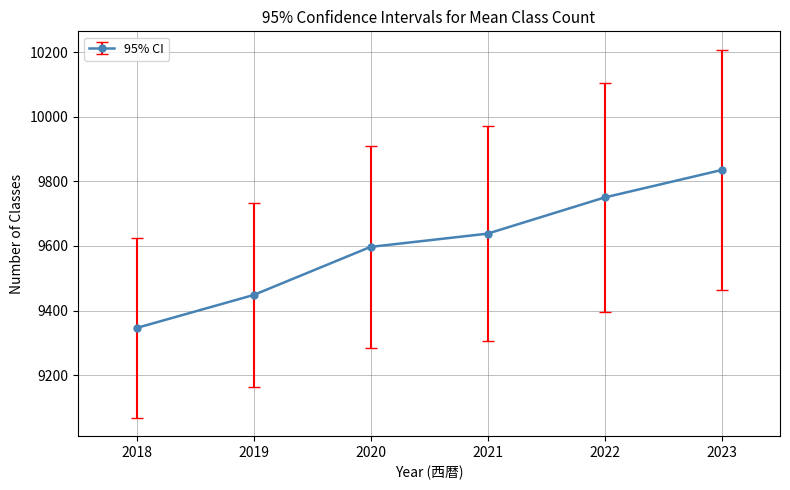

What is the value of the 4th point from the left?

9638